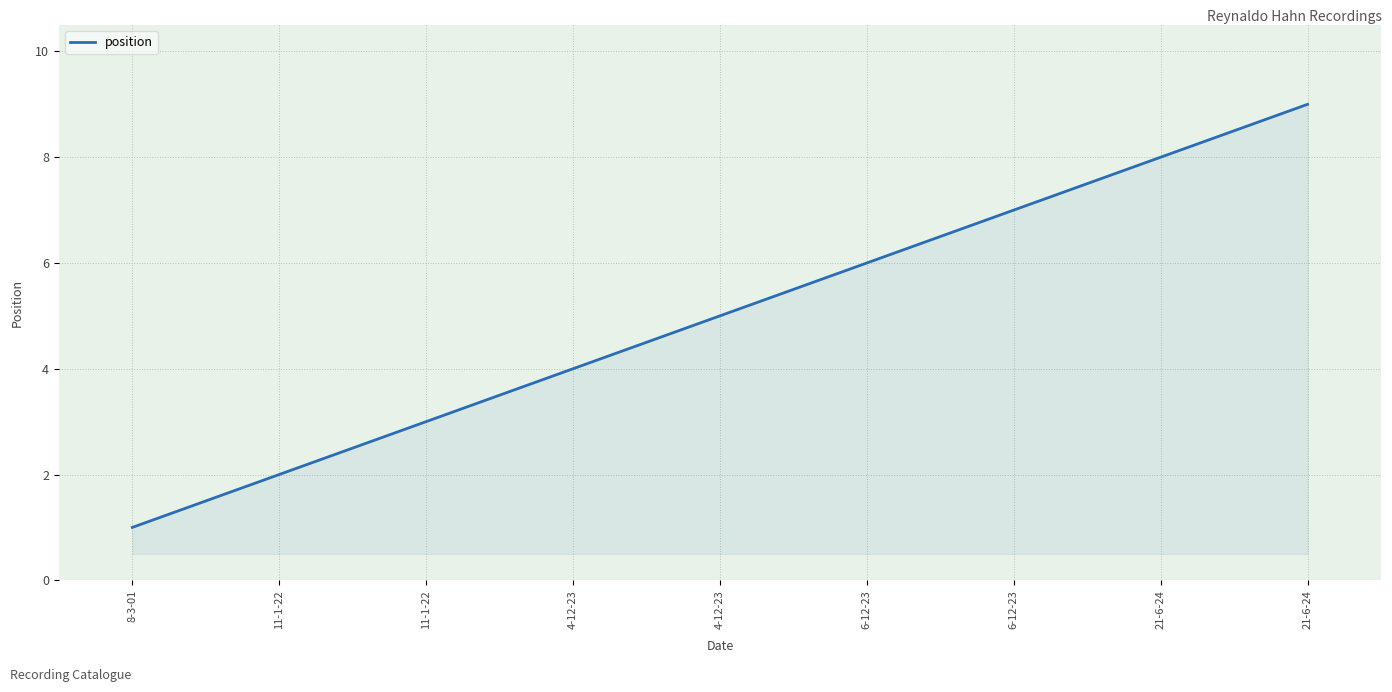

Is this an area chart (filled region under the line)?

Yes